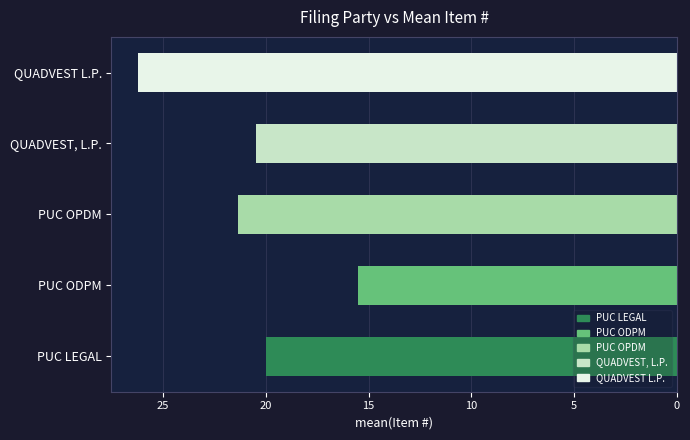

At which label does the data first exceed -20?

PUC ODPM